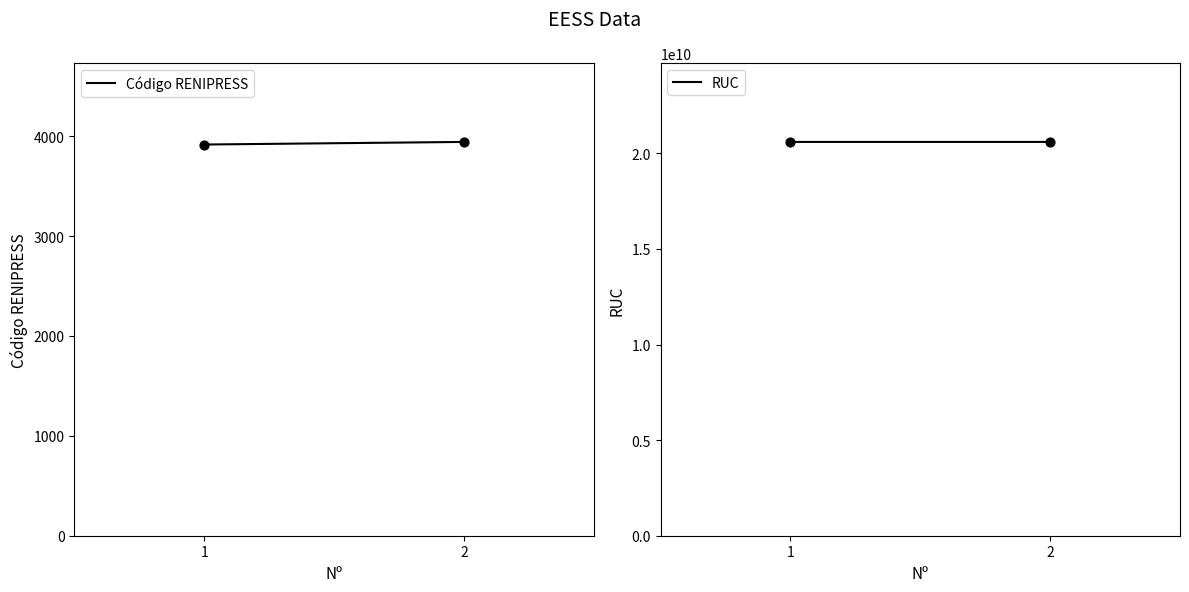

What is the total value across all series at 2?

20601024949